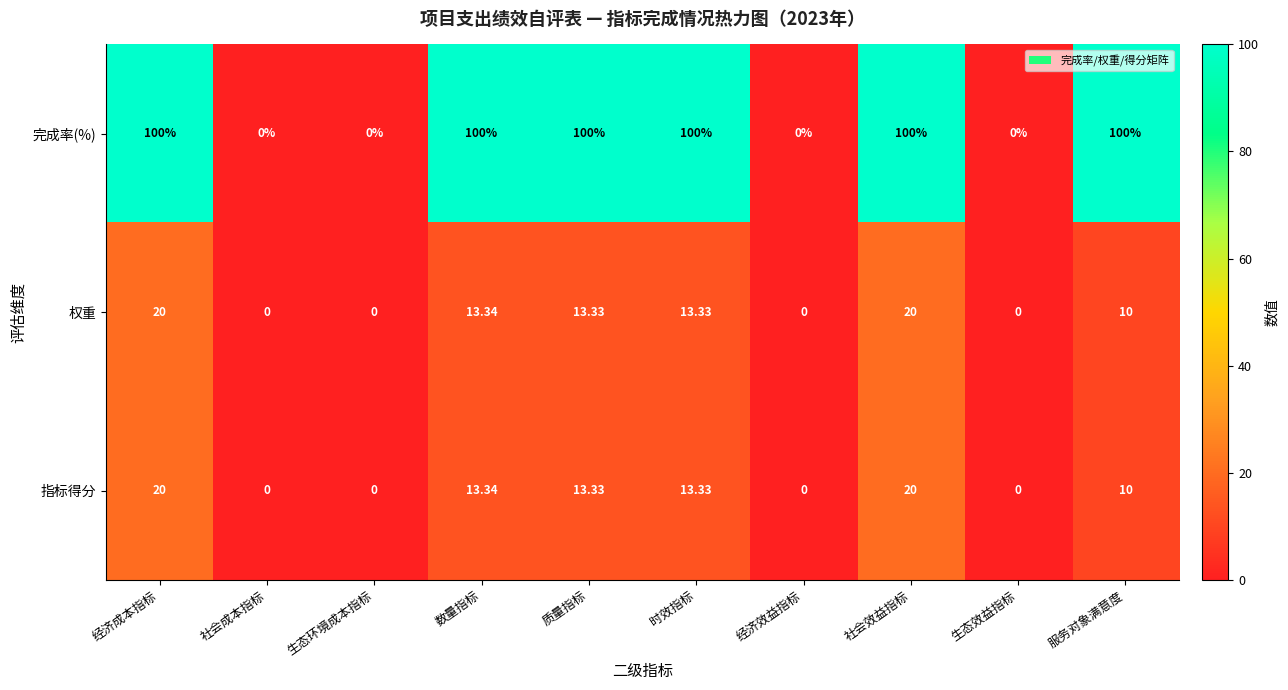

Which series has the largest range (max minus min)?

完成率(%)